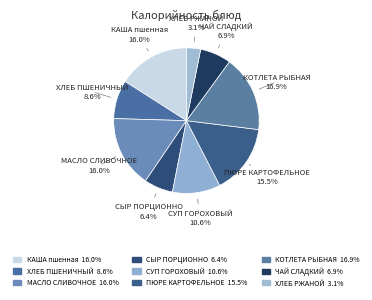

Count the number of slices in the pie.

9